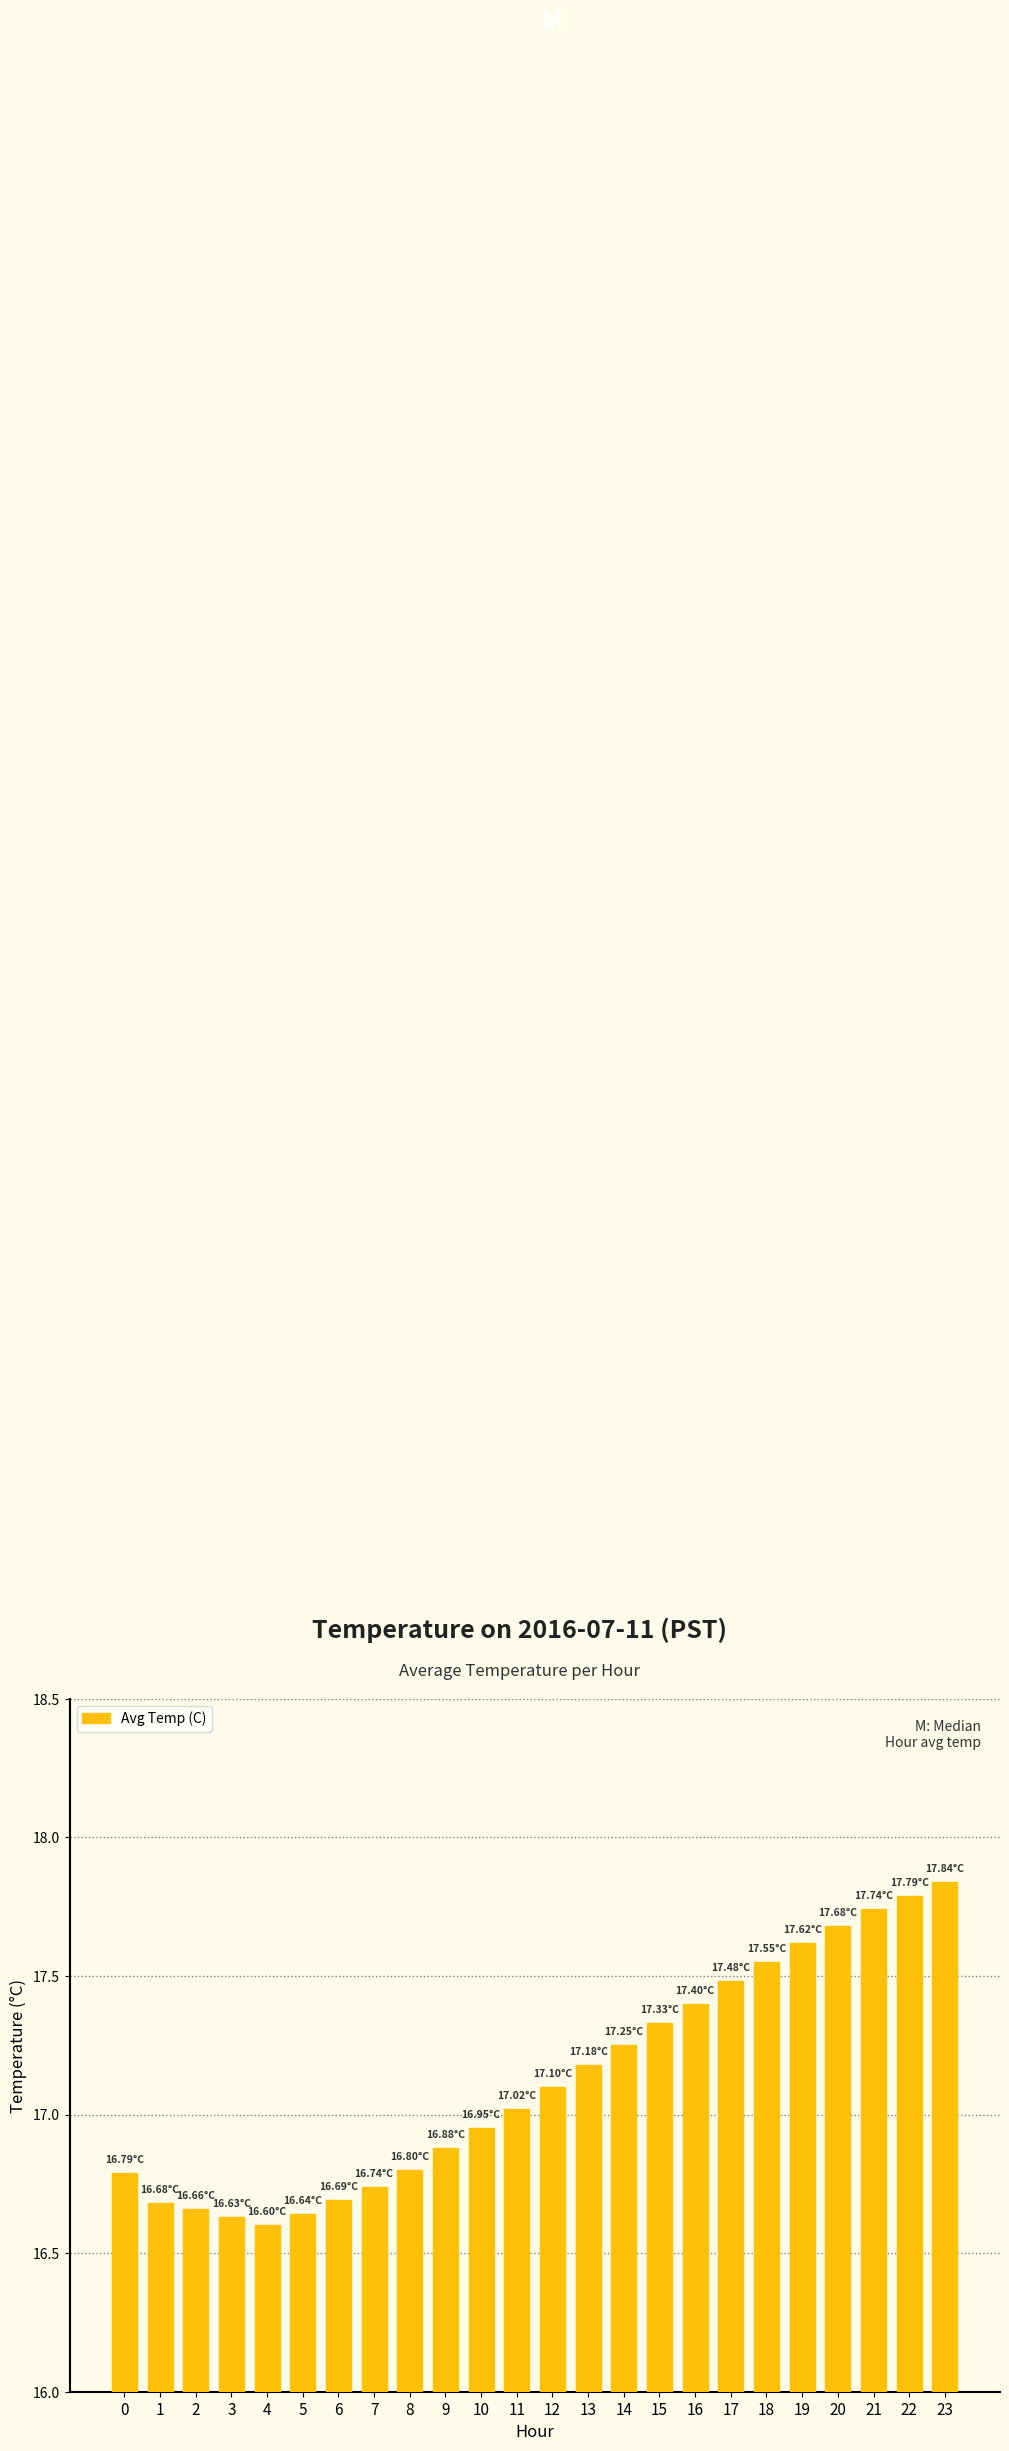

What is the sum of all values?

411.0